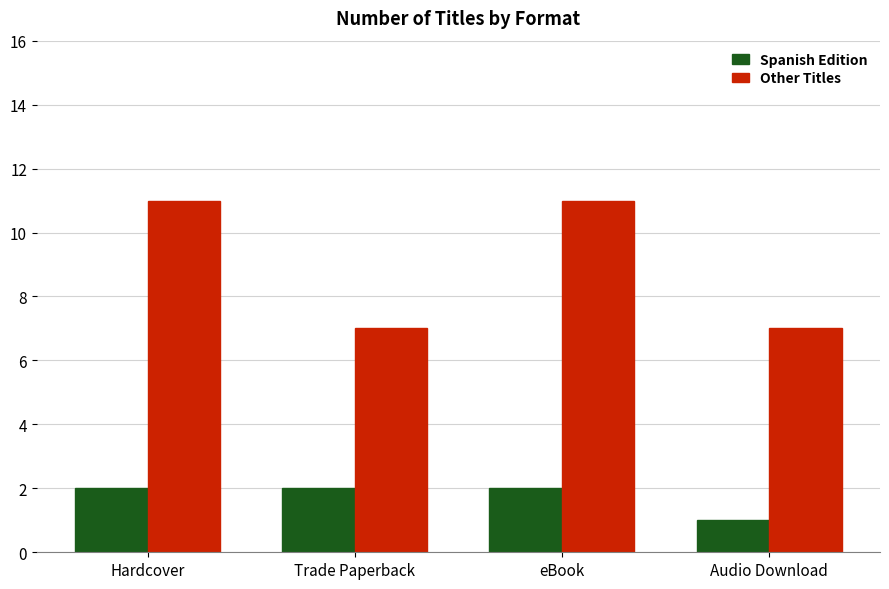

How many bars are there in each group?

2